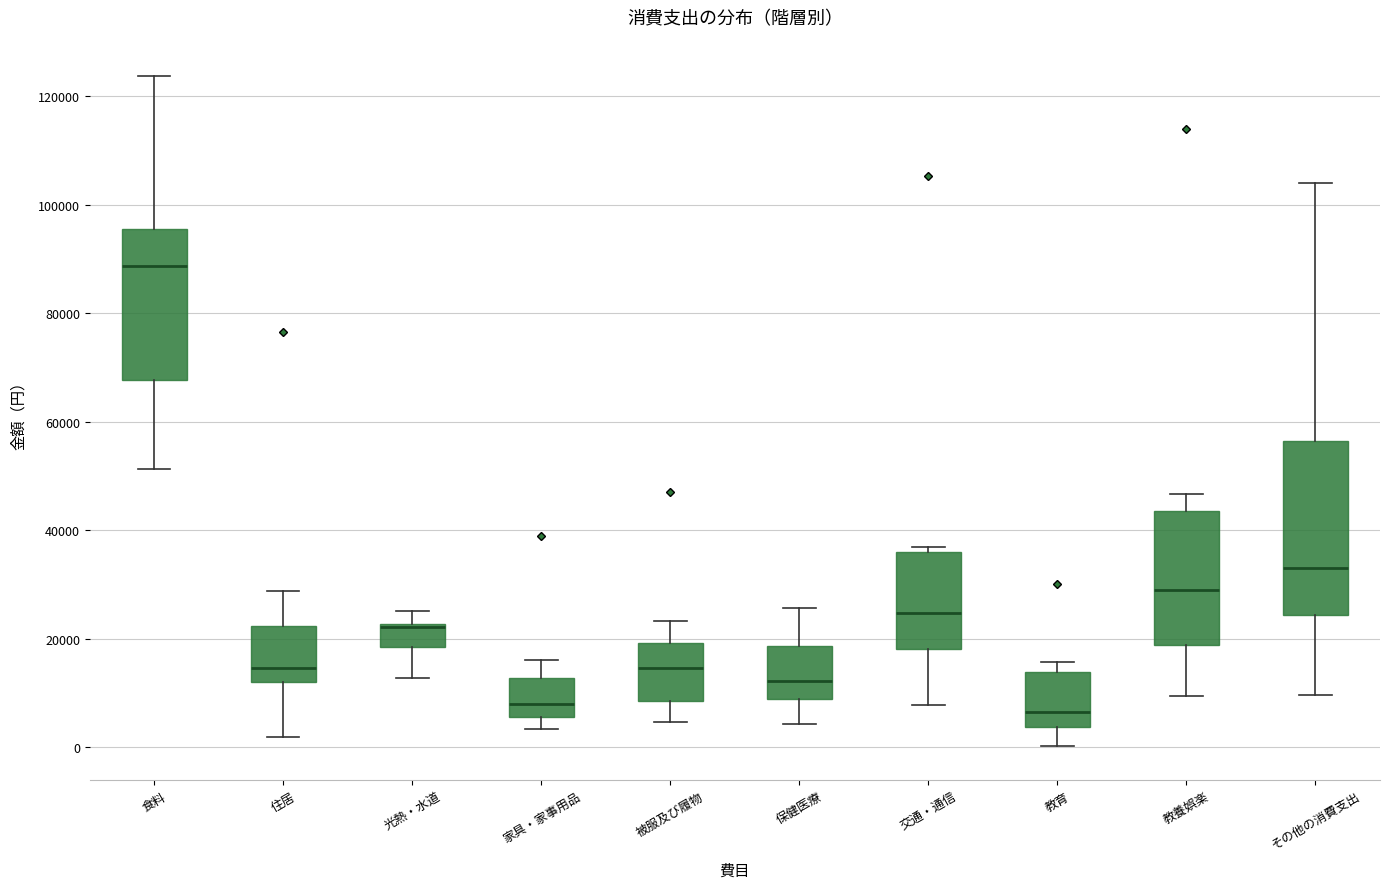

Where is the upper edge of the box for 保健医療 on the y-axis? The values are not printed on the chart, so give them approximately, as read against the axis.

18000